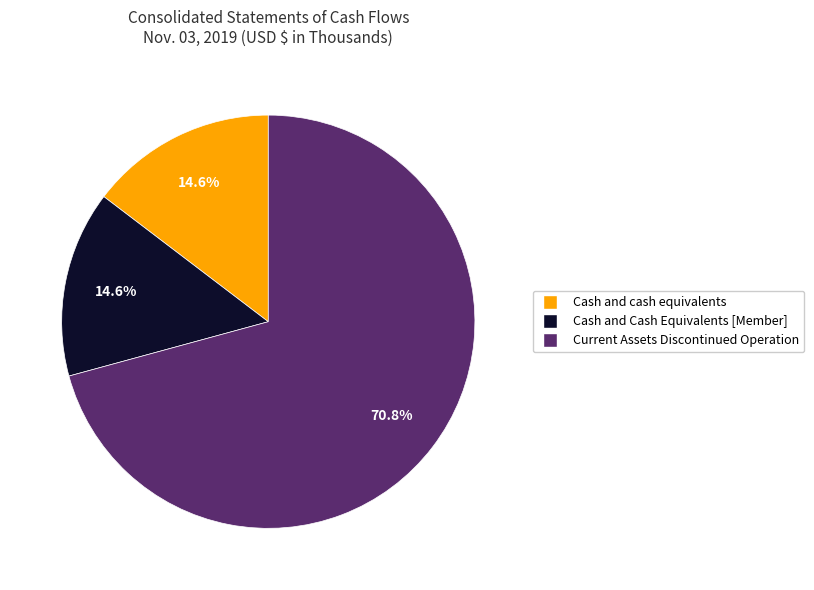

Count the number of slices in the pie.

3